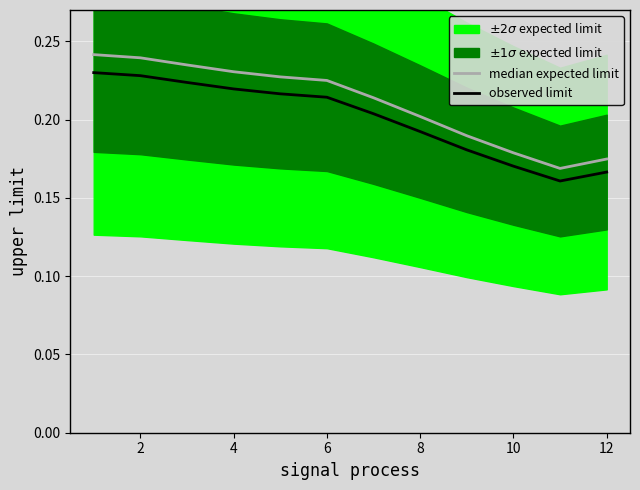

What is the average value of the observed limit series?

0.2